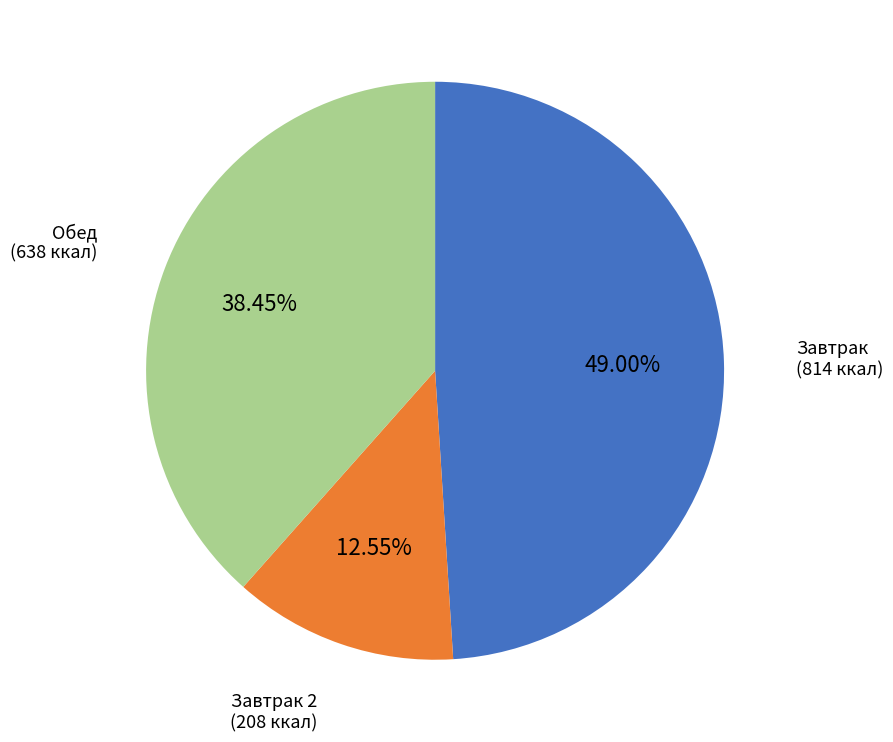

Count the number of slices in the pie.

3